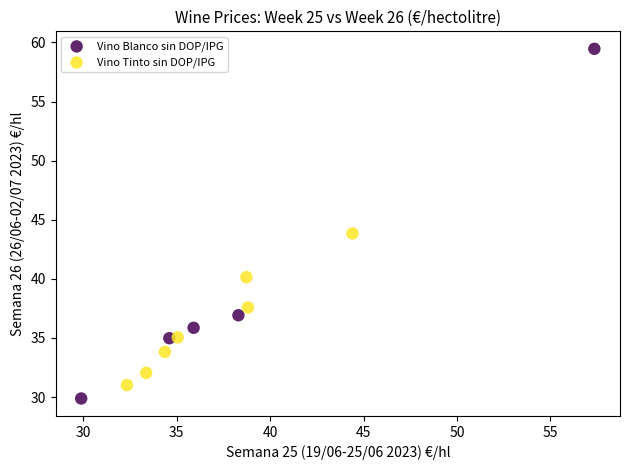

Which series contains the highest Y value?

Vino Blanco sin DOP/IPG